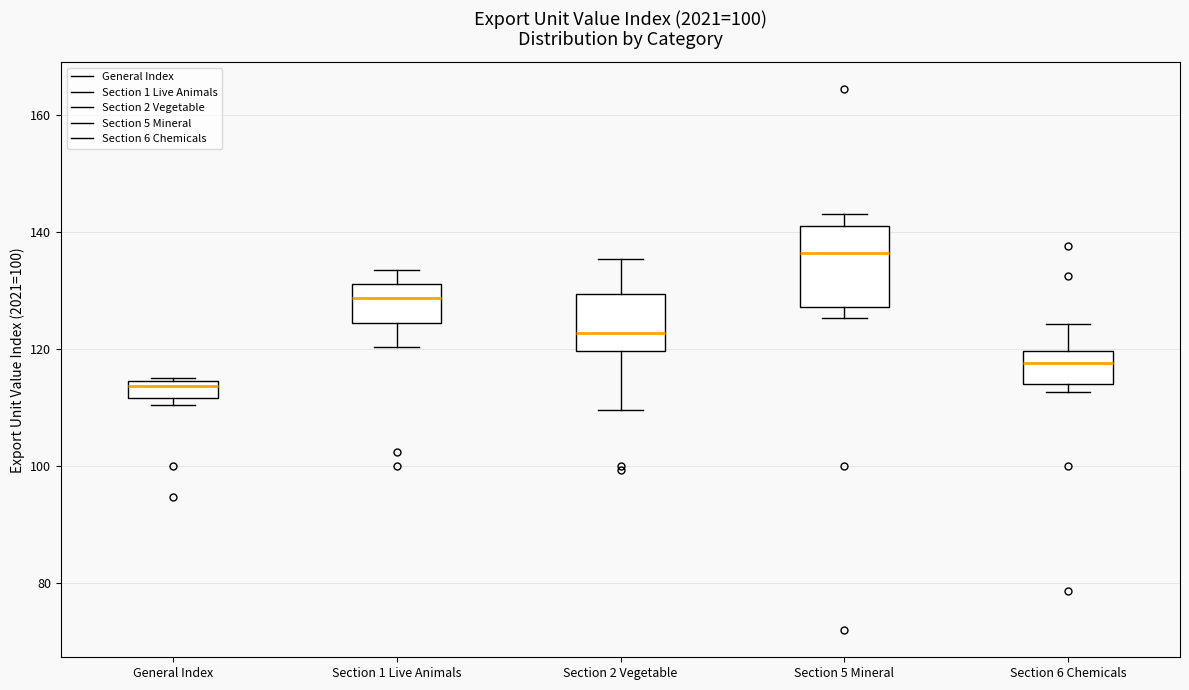

Which box has the highest median line?

Section 5 Mineral